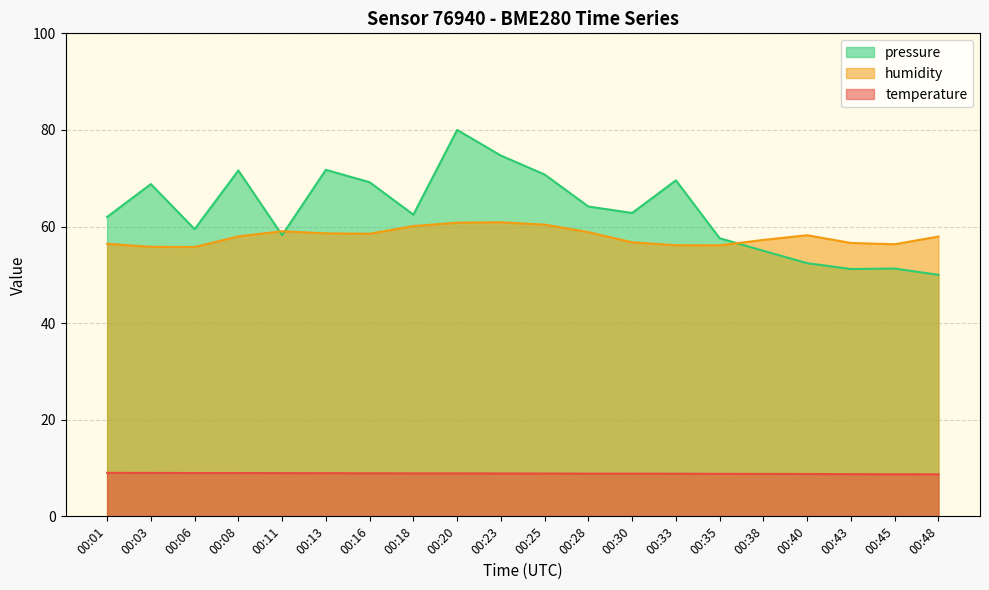

Is it true that pressure_norm equals 98.3 at 00:38?

False